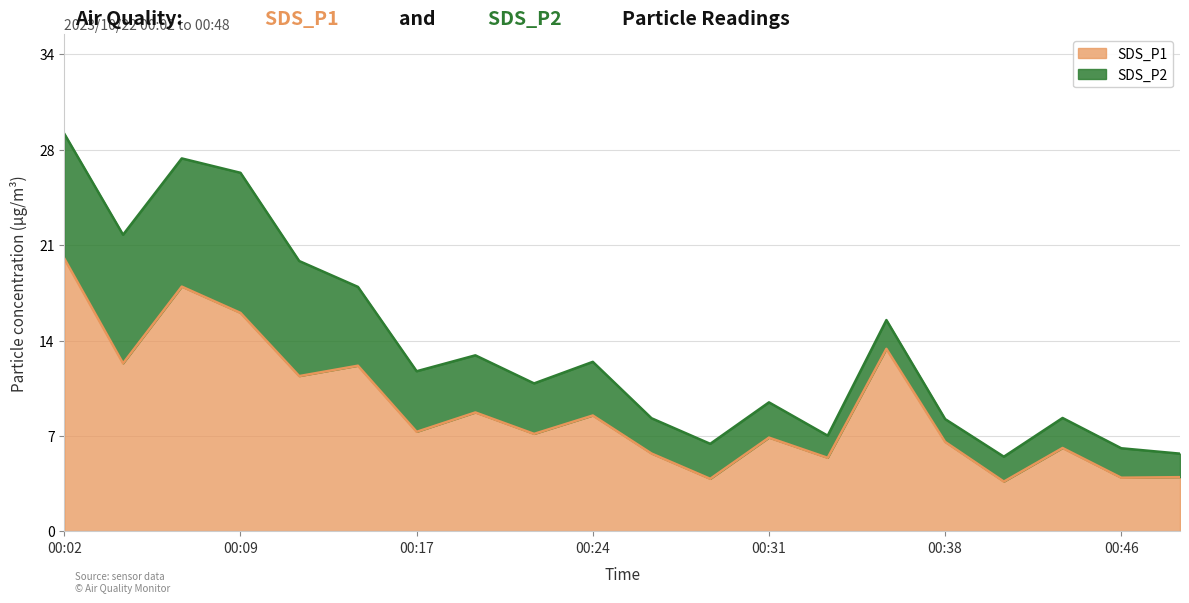

What is the difference between the values at 00:21 and 00:04?

5.1